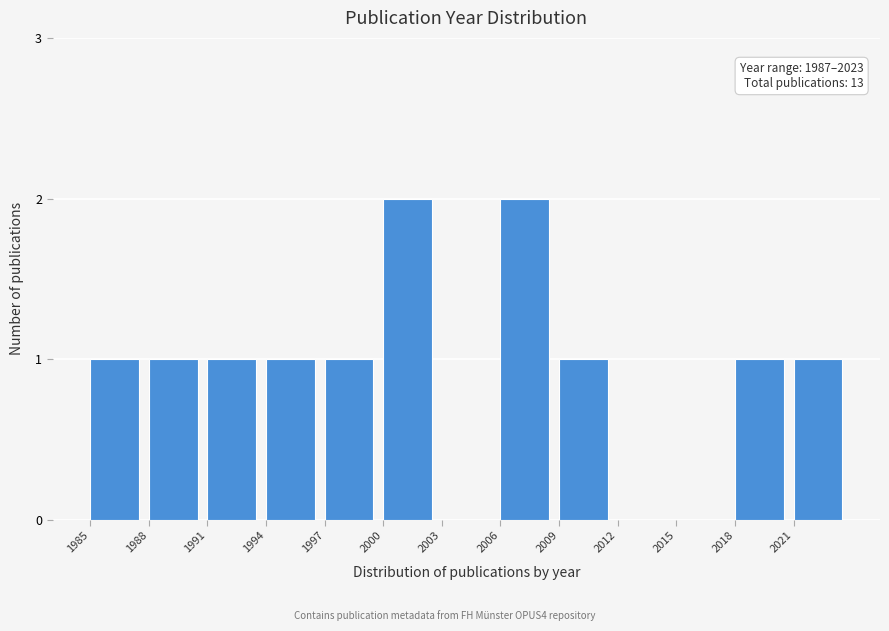

Reading left to right, extract all data points from this chart.

1985=1	1988=1	1991=1	1994=1	1997=1	2000=2	2003=0	2006=2	2009=1	2012=0	2015=0	2018=1	2021=1